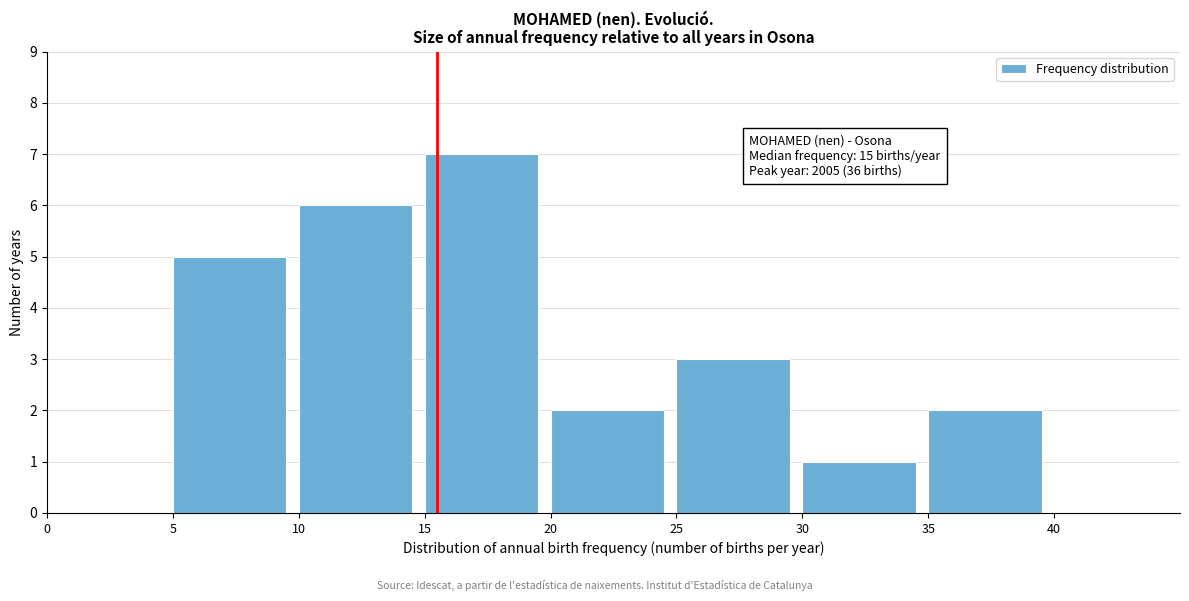

Over which range of the x-axis is the bar tallest?

15 to 20